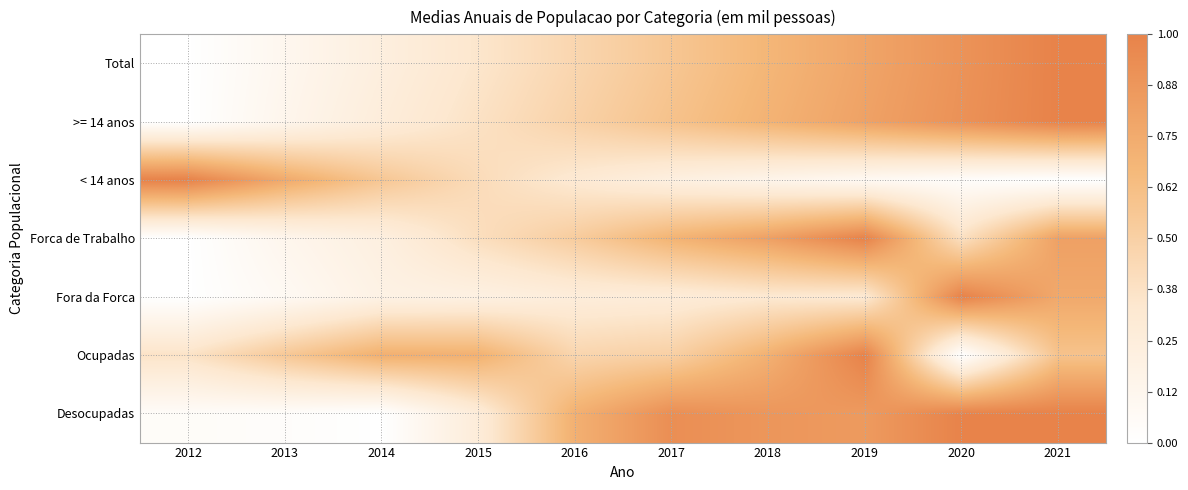

At which category is the sum across all series the highest?

2021